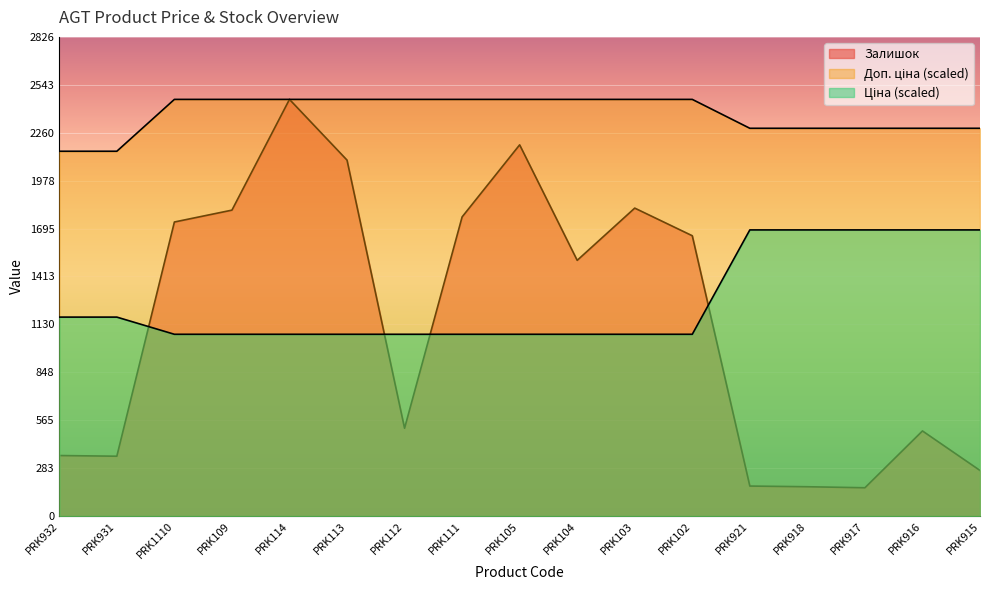

What is the label of the 7th point from the right?

PRK103